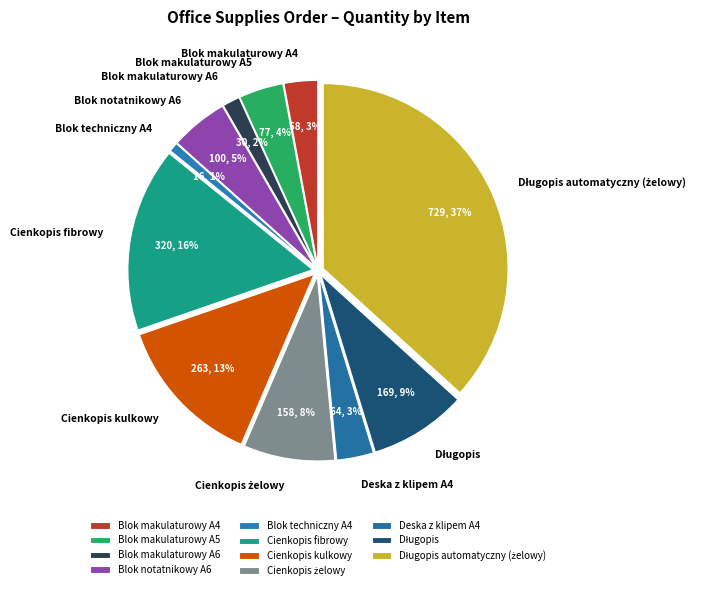

How many segments does this pie chart have?

11